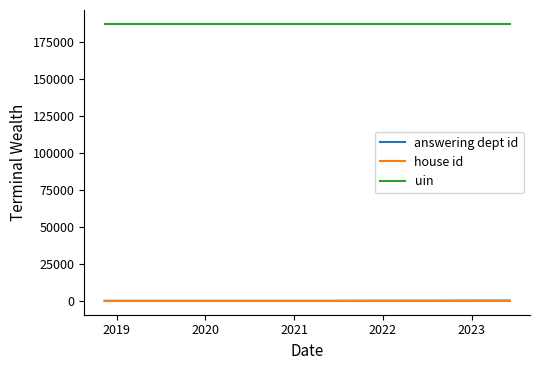

What is the maximum value shown in the chart?

187362